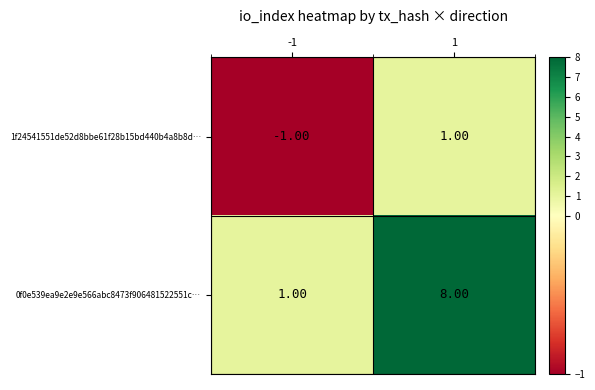

What is the sum of the 0f0e539ea9e2e9e566abc8473f906481522551c… values at -1 and 1?

9